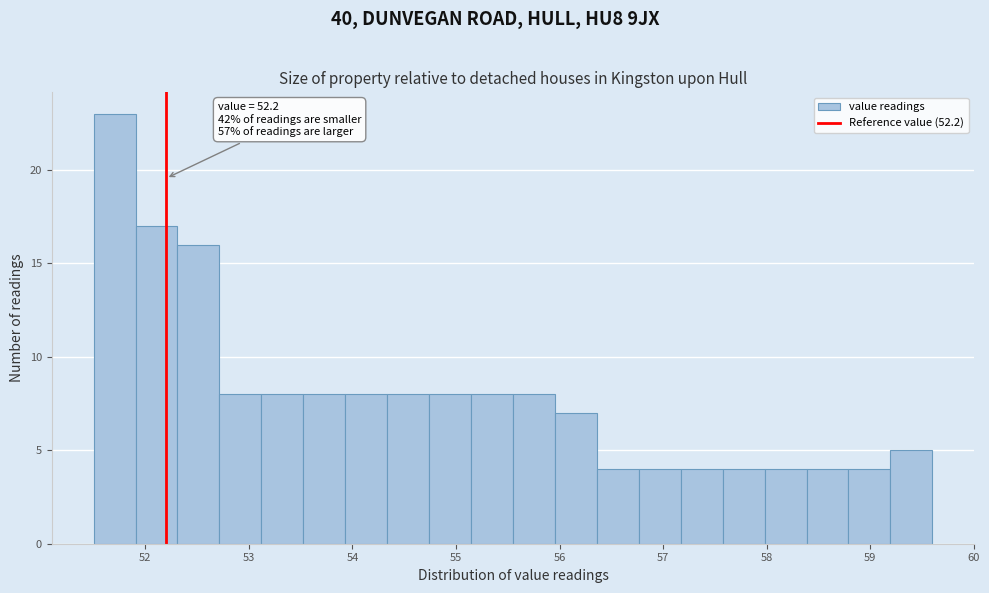

Over which range of the x-axis is the bar tallest?

51.5 to 51.9